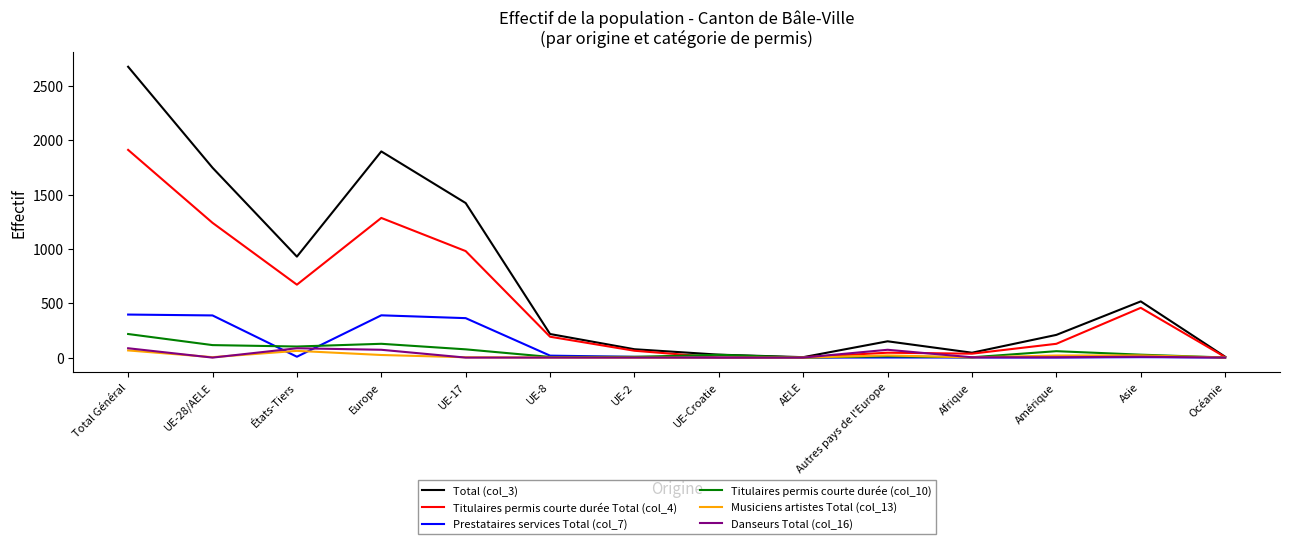

At which category is the sum across all series the highest?

Total Général